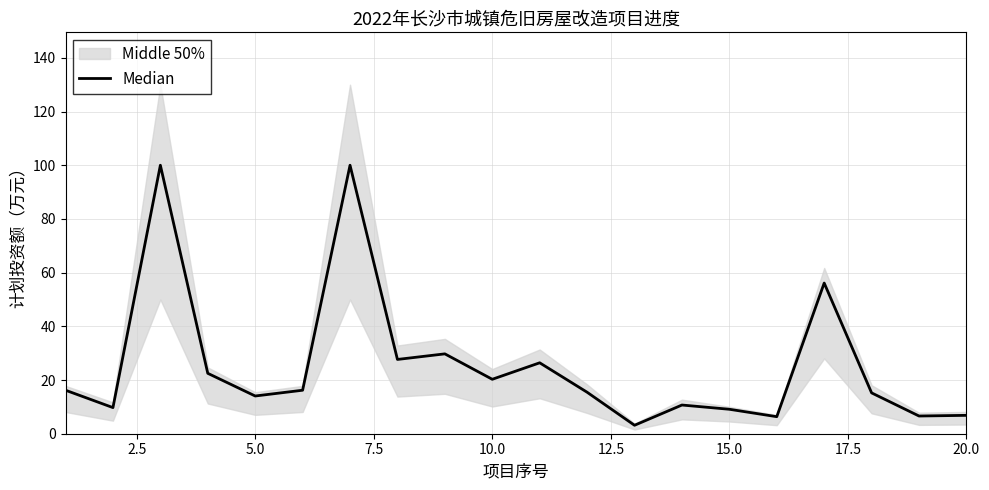

How many data points are less than 16?

10